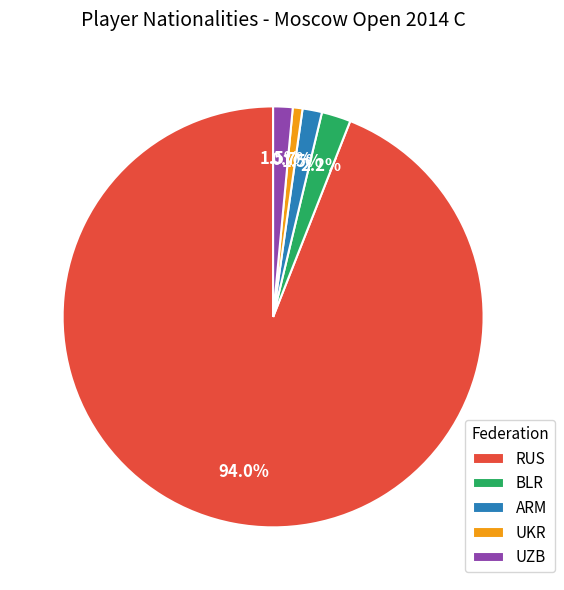

To the nearest percent, what is the average slice percentage?

20%